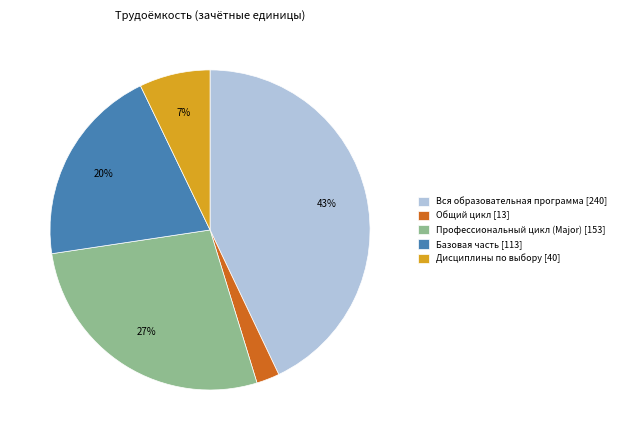

What is the smallest slice in the pie chart?

Общий цикл